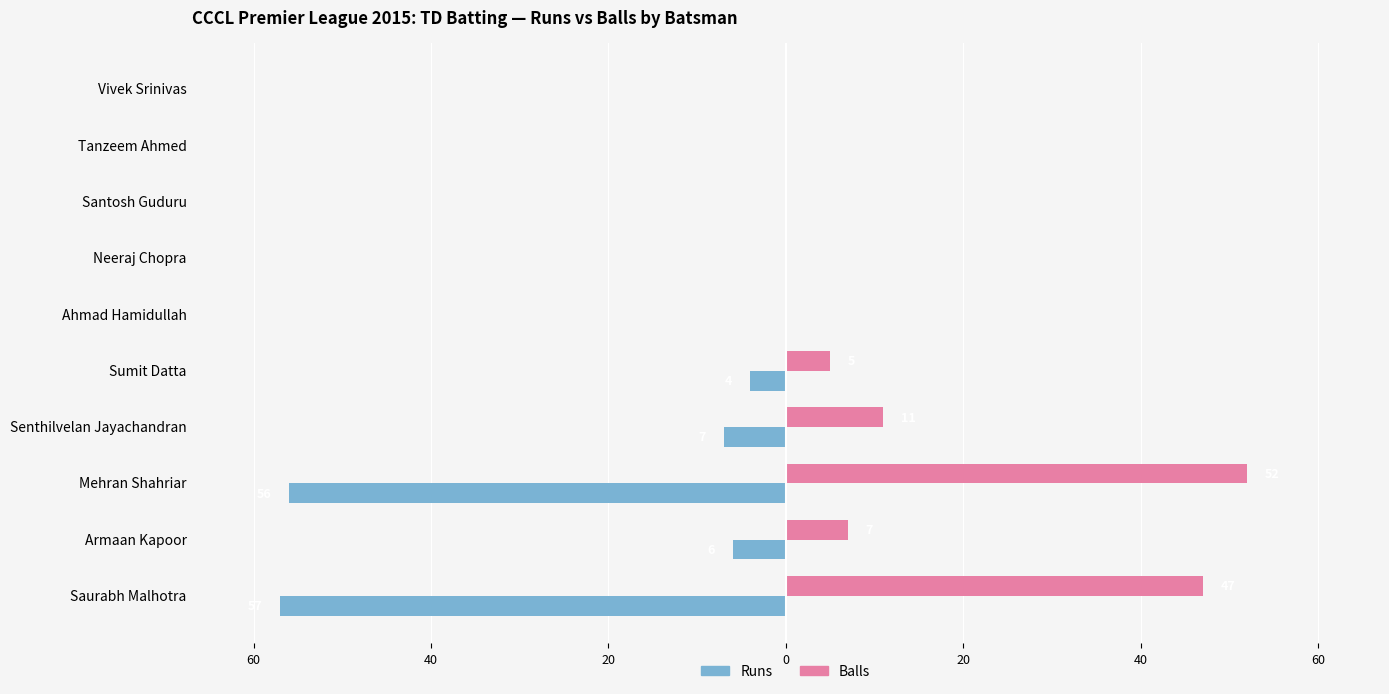

What are all the series names shown in the legend?

Runs, Balls